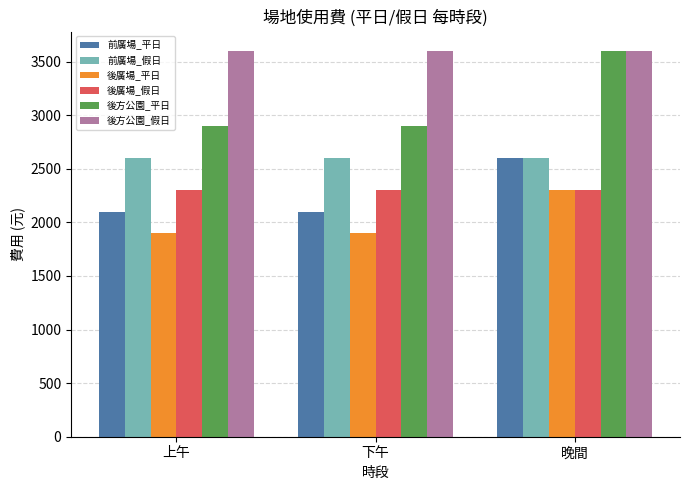

Count the number of data series in this chart.

6